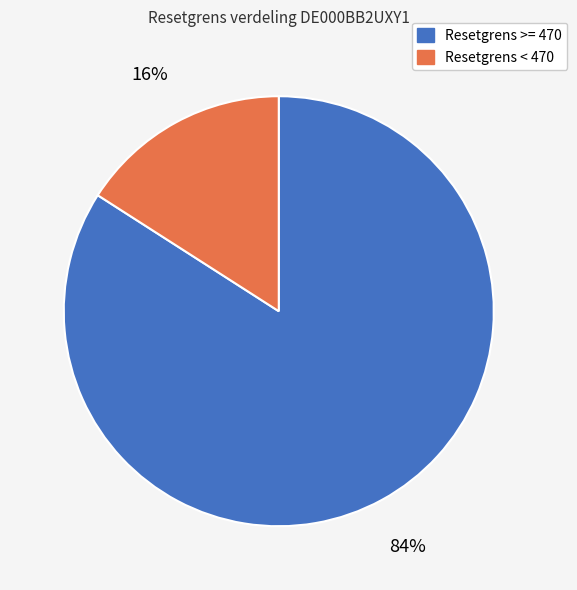

To the nearest percent, what is the difference between the largest and smallest slice percentages?

68%